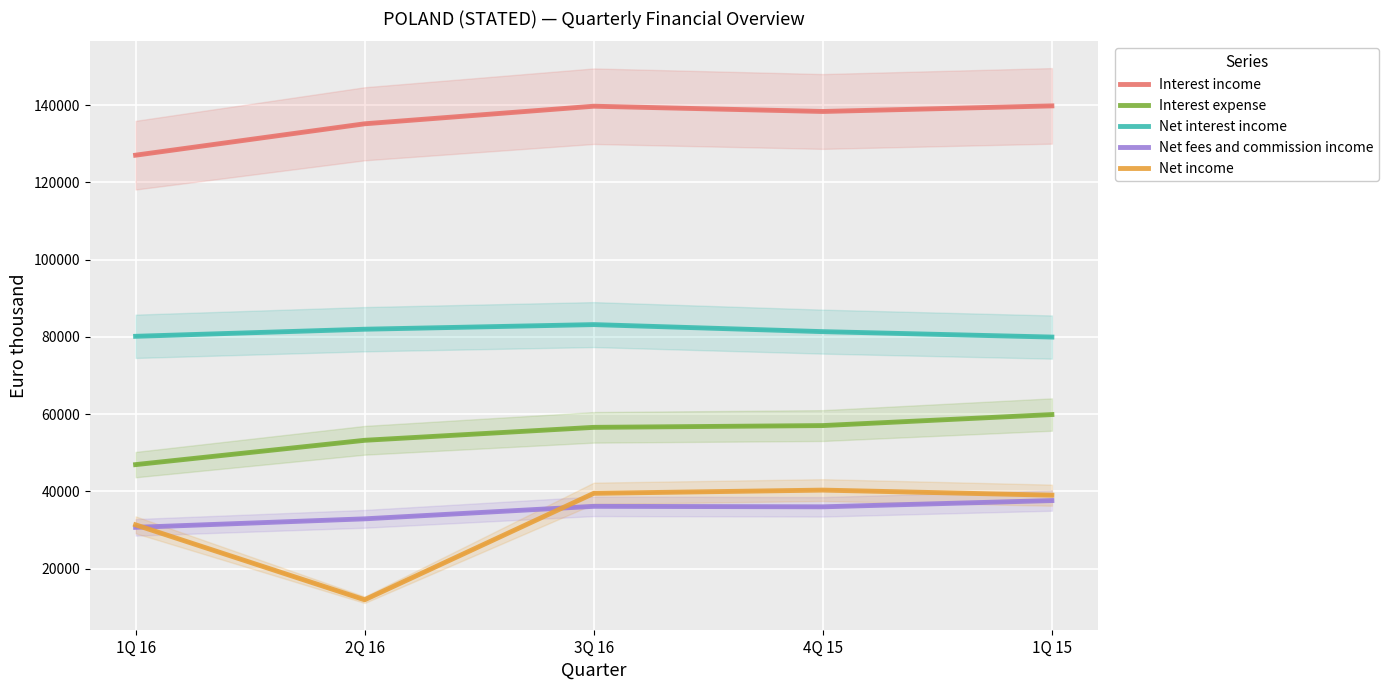

True or false: Interest income and Net income intersect in this chart.

False